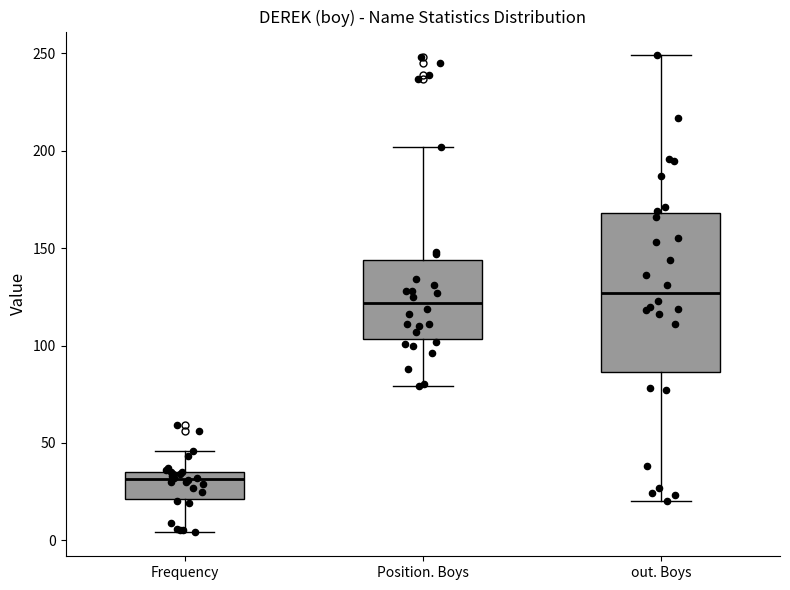

Reading left to right, transcribe this box plot: for each box, give where its median line is, the range the box spans, and where its two whiskers end, as read against the y-axis. The values are not printed on the chart, so give them approximately, as read against the axis.

Frequency: median 30, box 20 to 35, whiskers 5 to 45
Position. Boys: median 120, box 105 to 145, whiskers 80 to 200
out. Boys: median 125, box 85 to 170, whiskers 20 to 250